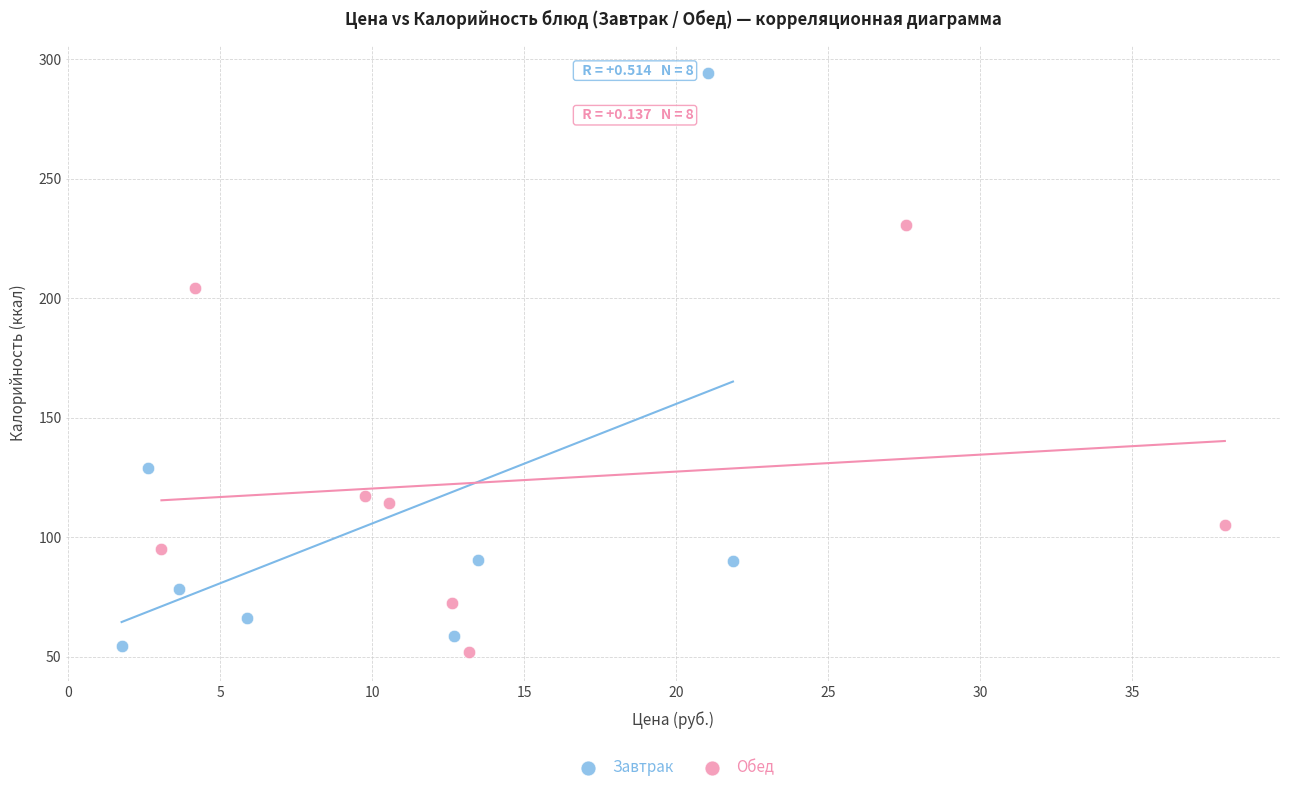

Which series contains the highest Y value?

Завтрак